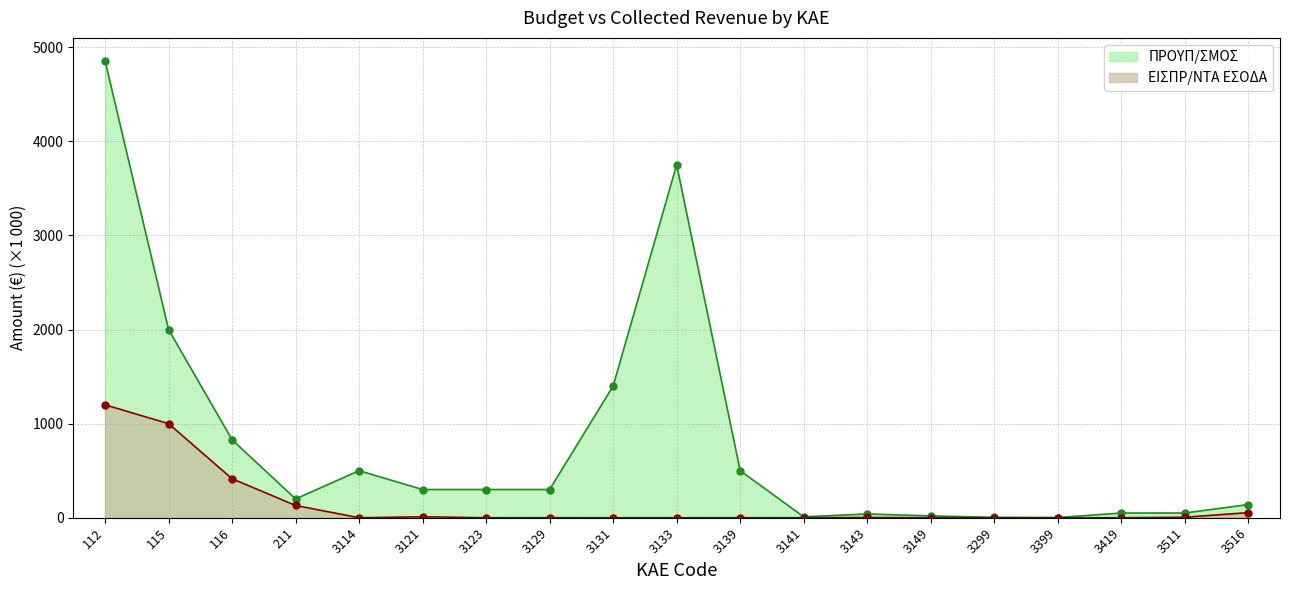

Rank the series at 116 from highest to lowest value.

ΠΡΟΥΠ/ΣΜΟΣ, ΕΙΣΠΡ/ΝΤΑ ΕΣΟΔΑ